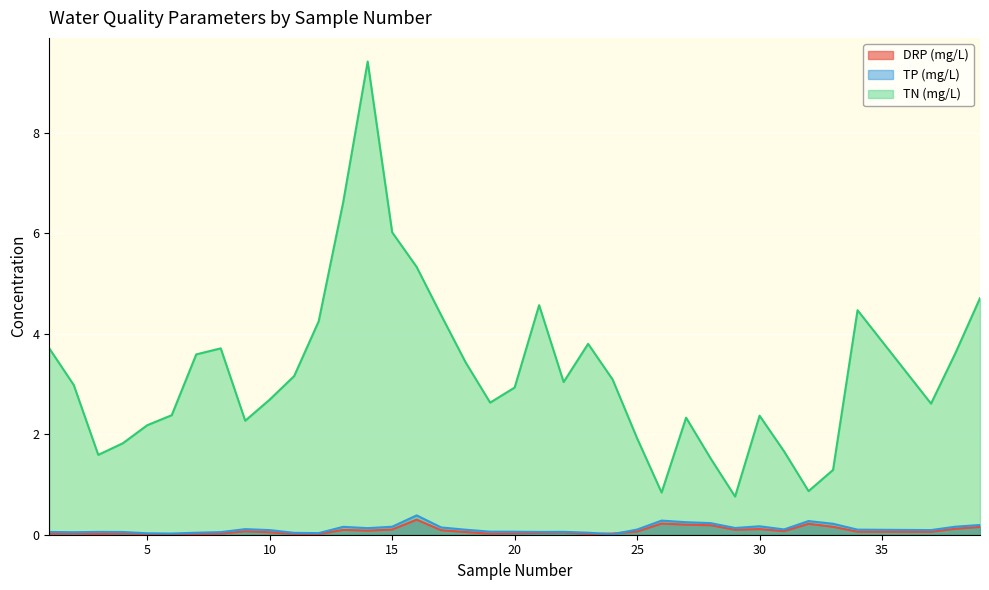

At how many categories does at least one series exceed 7?

1